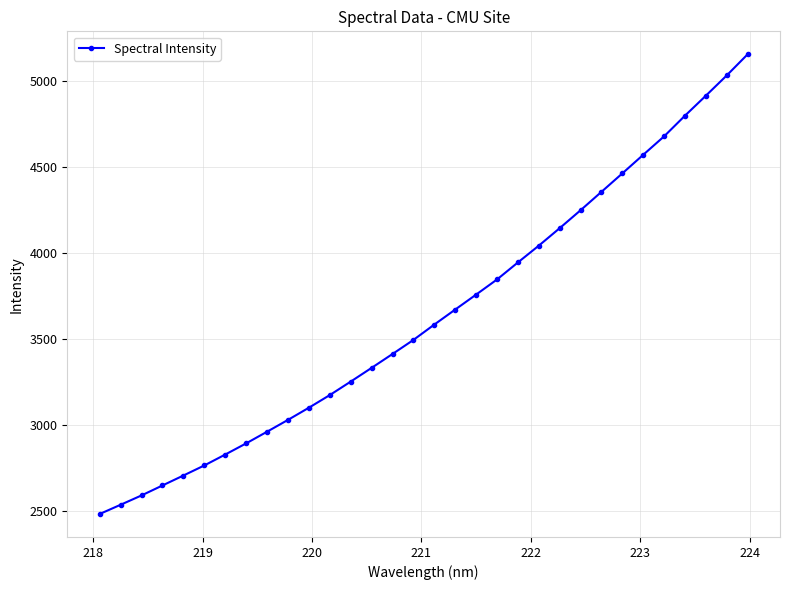

True or false: there are more than 2 points higher than both neighbors.

False